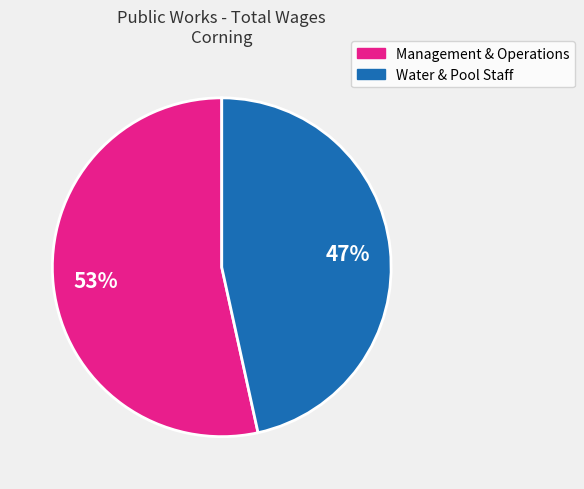

To the nearest percent, what is the average slice percentage?

50%